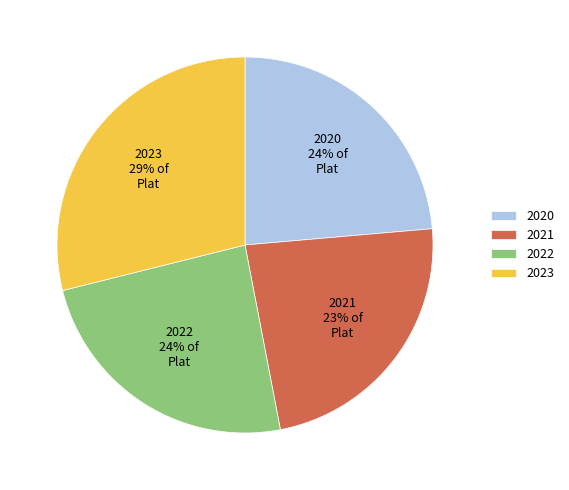

To the nearest percent, what is the average slice percentage?

25%